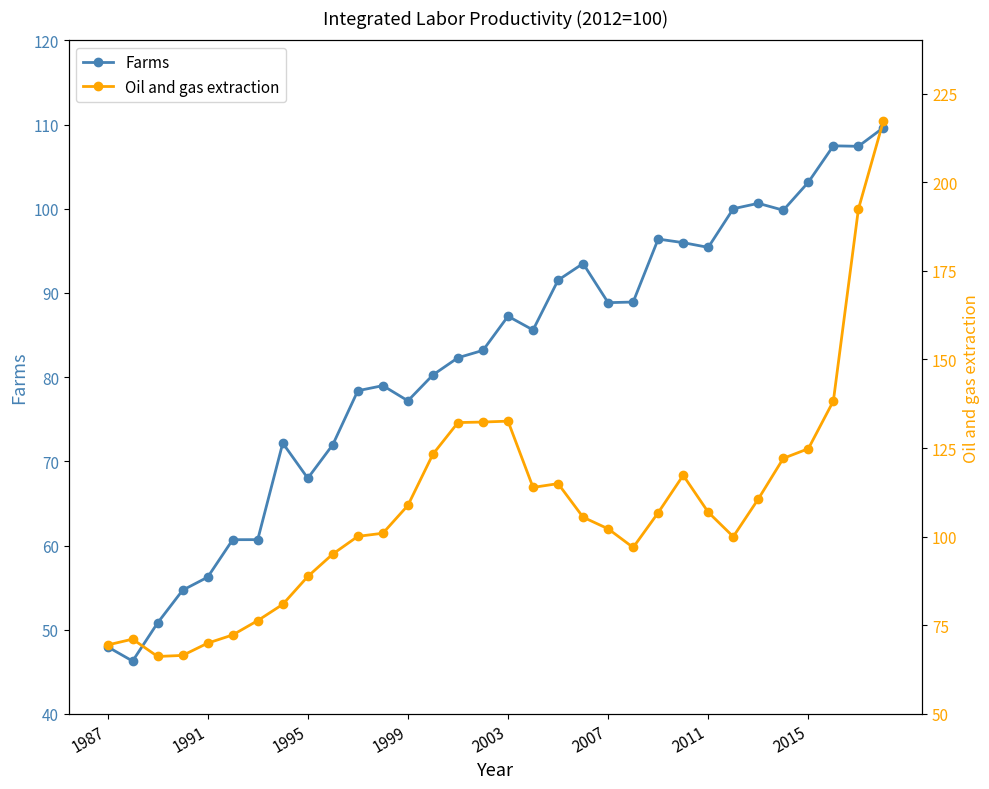

What are all the series names shown in the legend?

Farms, Oil and gas extraction